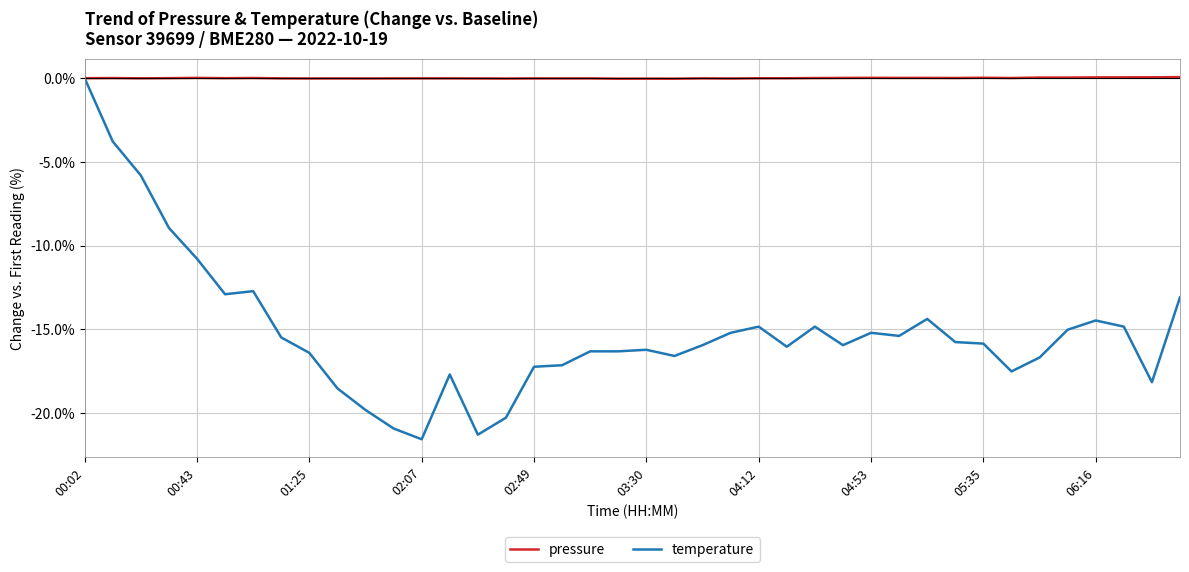

How many lines are shown in the chart?

2